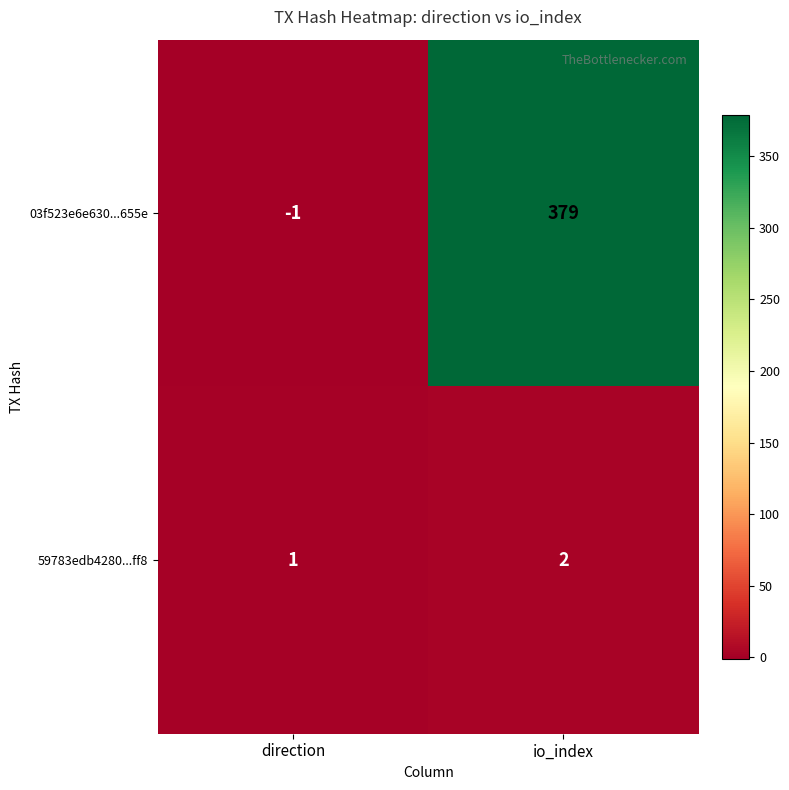

Reading left to right, extract all data points from this chart.

03f523e6e630...655e: direction=-1	io_index=379
59783edb4280...ff8: direction=1	io_index=2